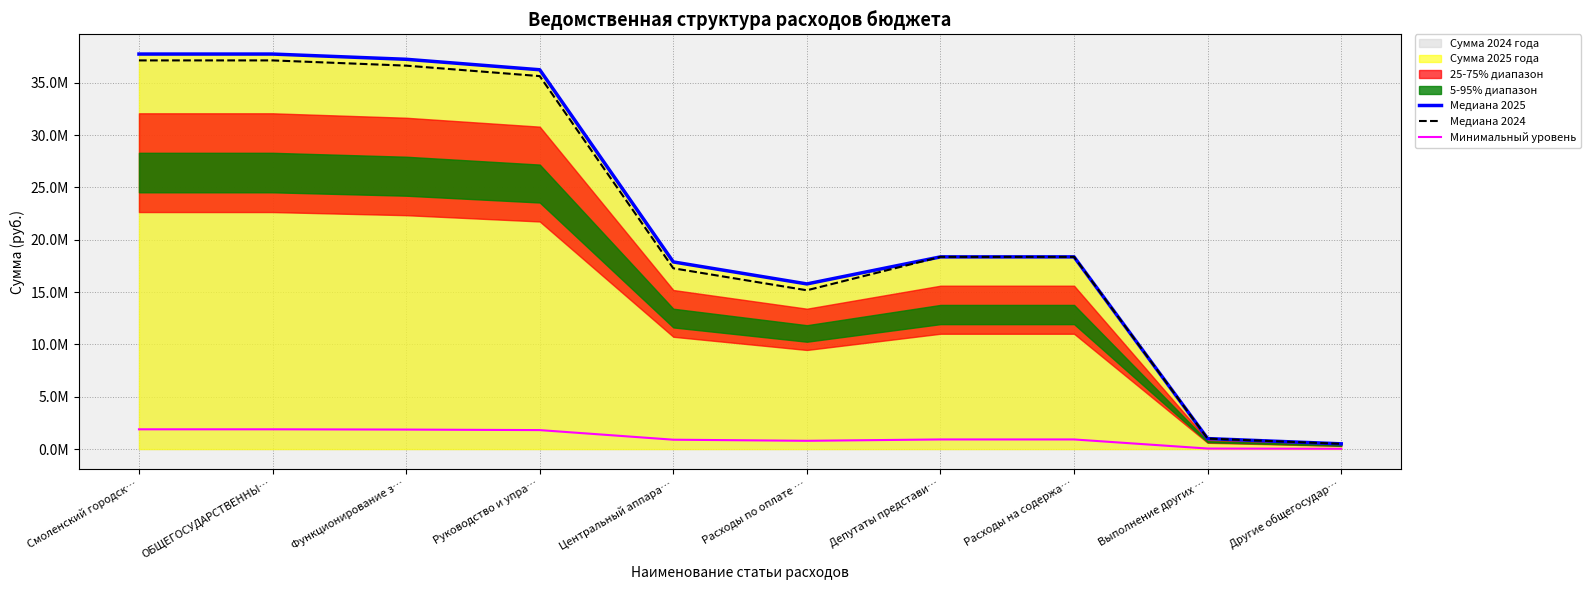

True or false: Медиана 2024 and Медиана 2025 intersect in this chart.

False